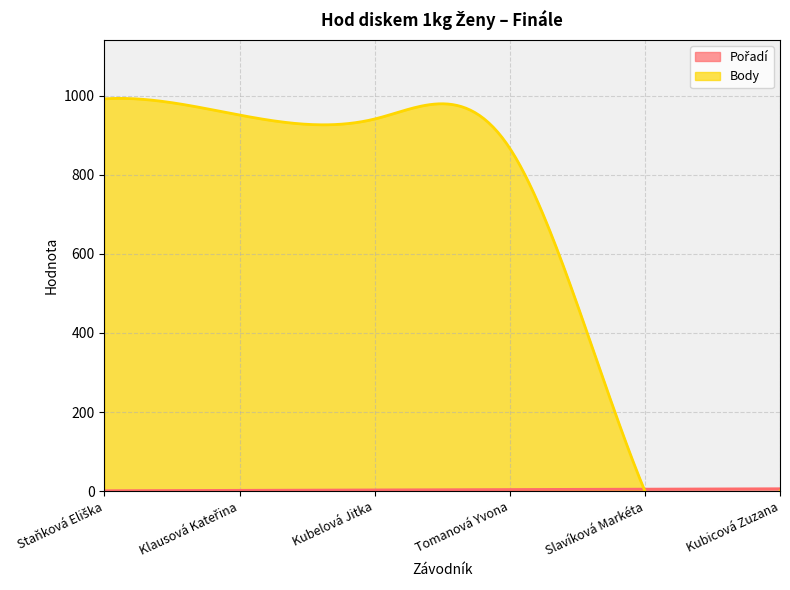

After their last crossing, which series has the higher values: Body or Pořadí?

Pořadí